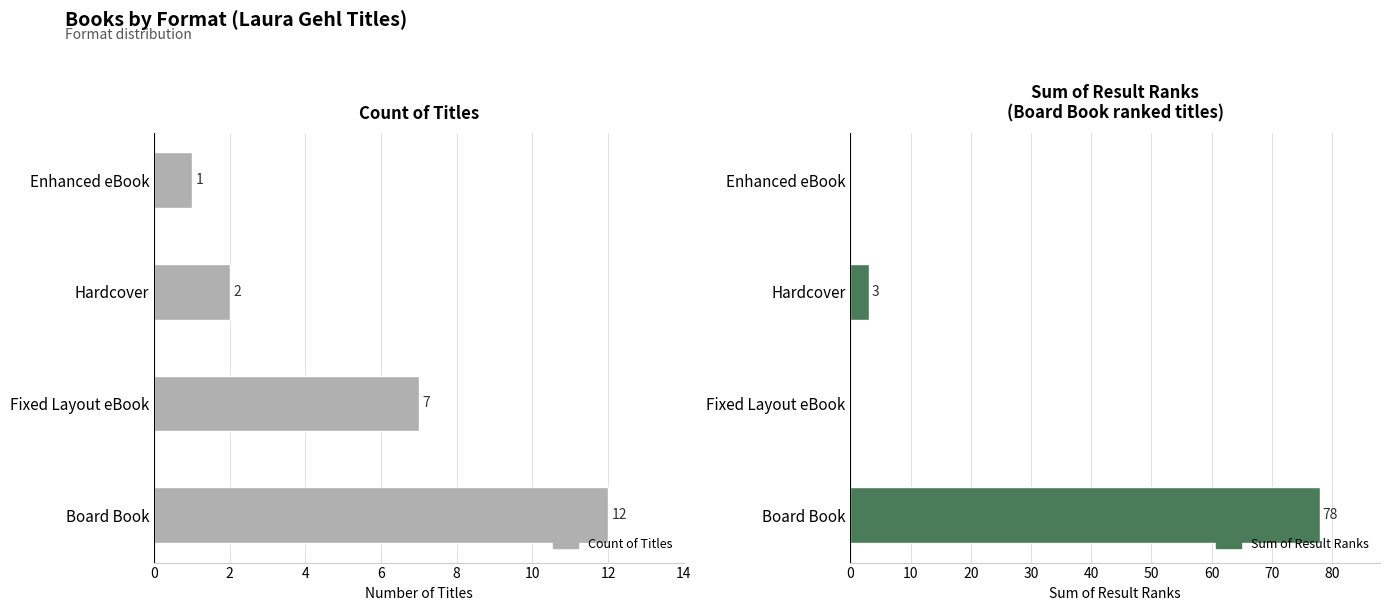

How many values in the Sum of Result Ranks series are below 3?

2